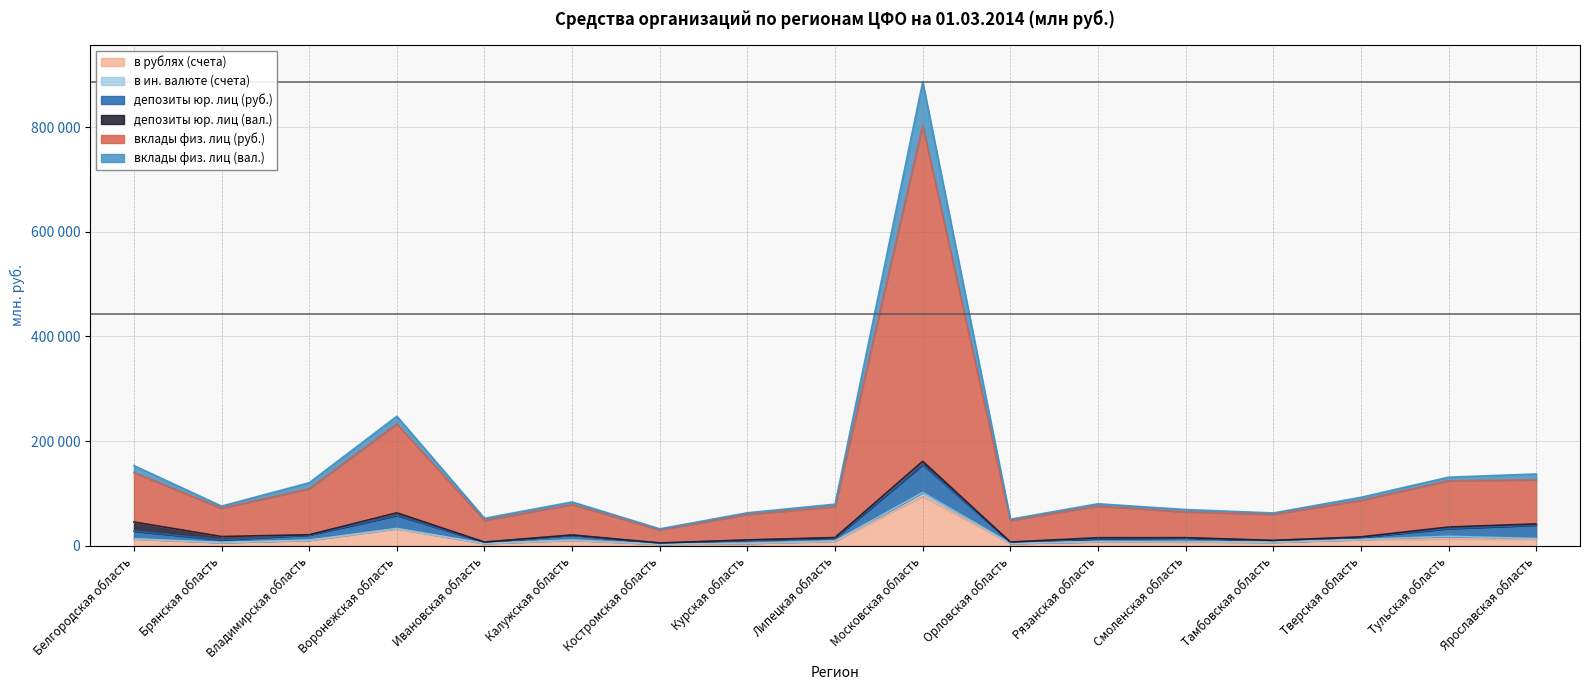

Between Московская область and Тульская область, which is larger?

Московская область